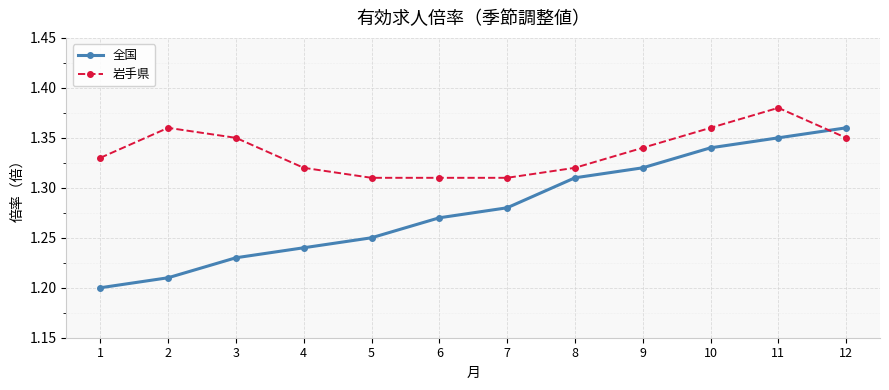

What is the total value across all series at 3?

2.6